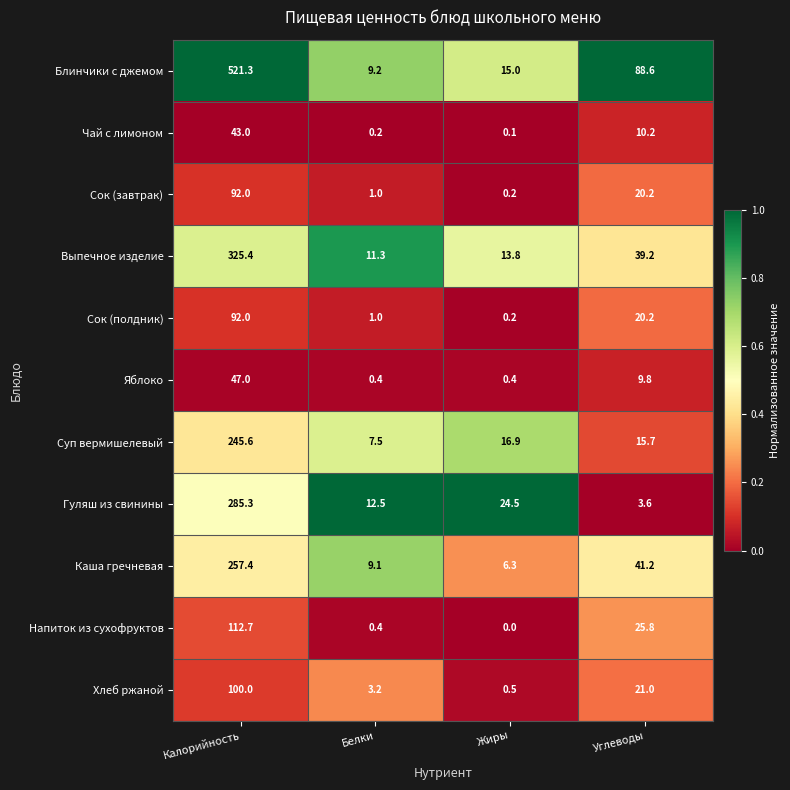

List the labels in order of Сок (завтрак) value, smallest first.

Жиры, Белки, Углеводы, Калорийность